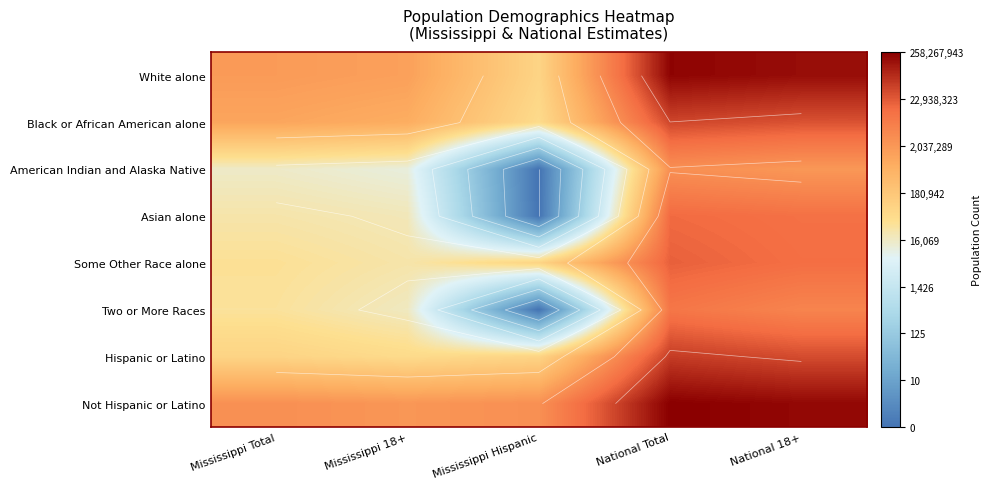

How many data points does each series have?

5